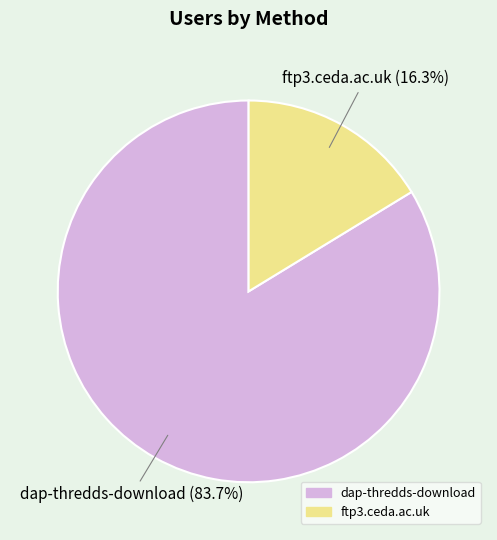

True or false: ftp3.ceda.ac.uk accounts for 16% of the total.

True